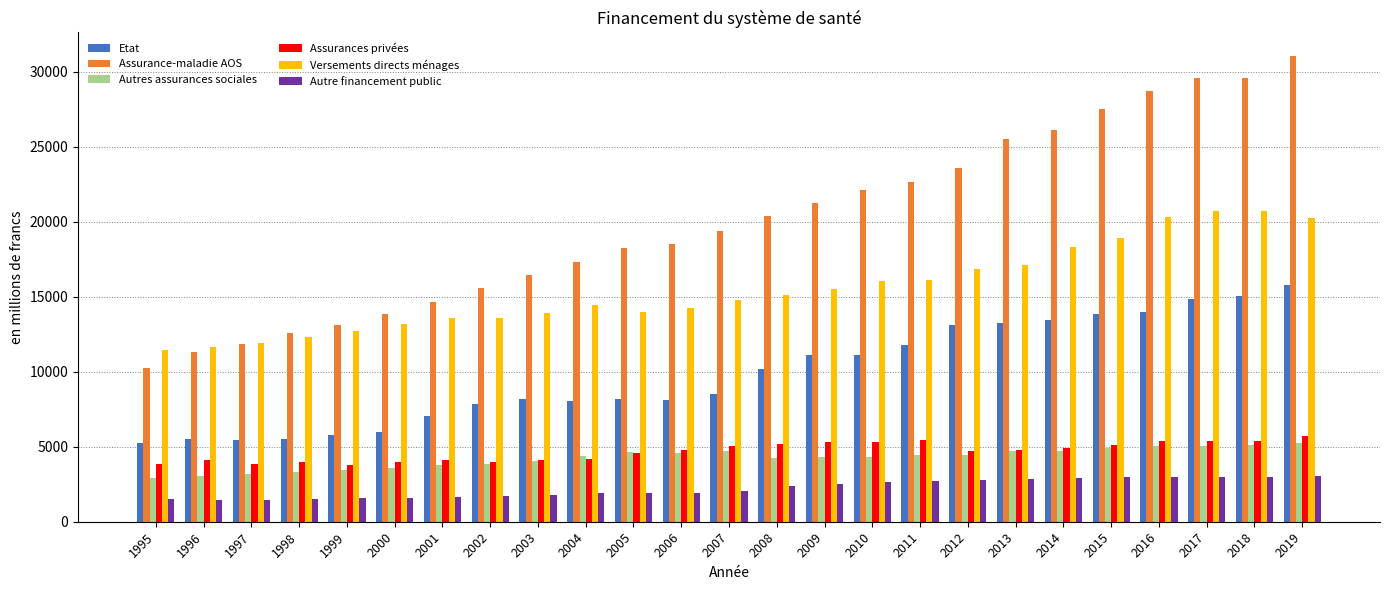

Which series has the largest range (max minus min)?

Assurance-maladie AOS